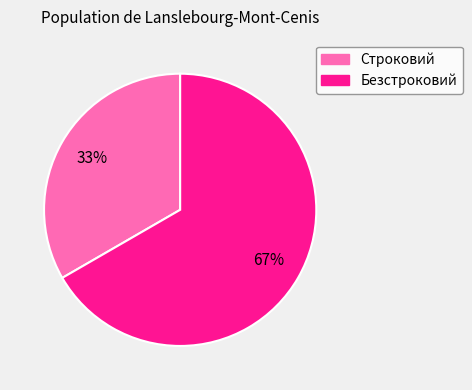

Which slice represents more than half of the pie?

Безстроковий